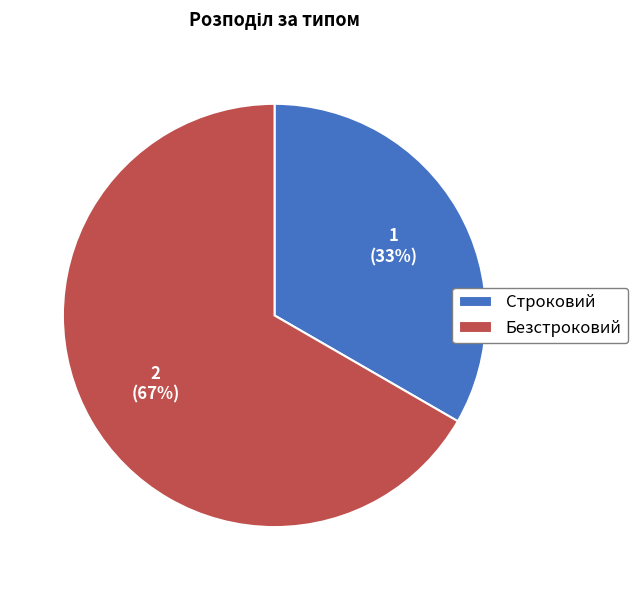

Is the sum of Строковий and Безстроковий greater than half?

Yes